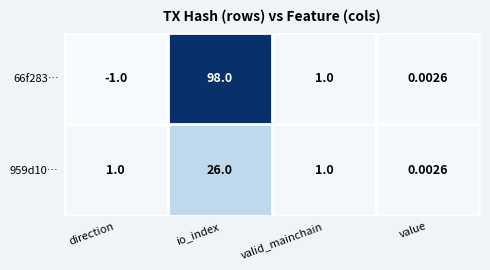

Where does the 66f283… series first go above 1?

io_index